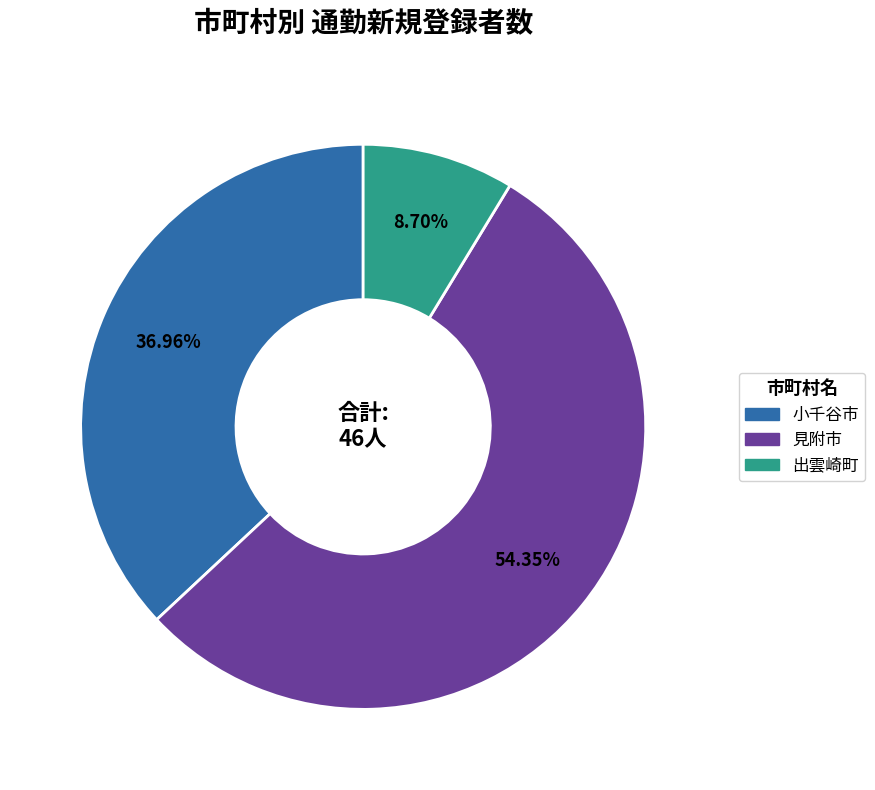

Is 出雲崎町 the majority of the pie?

No